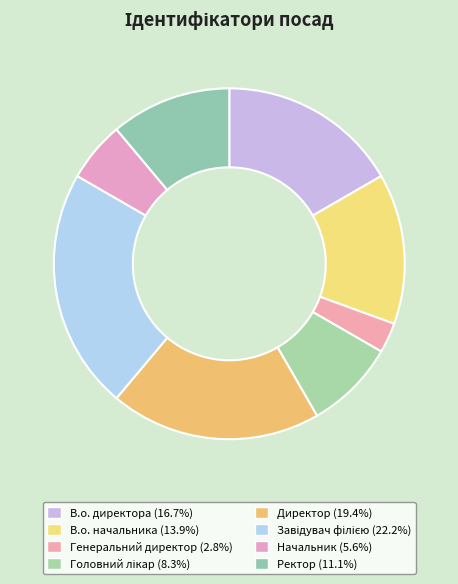

Rank the categories by value from highest to lowest.

Завідувач філією, Директор, В.о. директора, В.о. начальника, Ректор, Головний лікар, Начальник, Генеральний директор